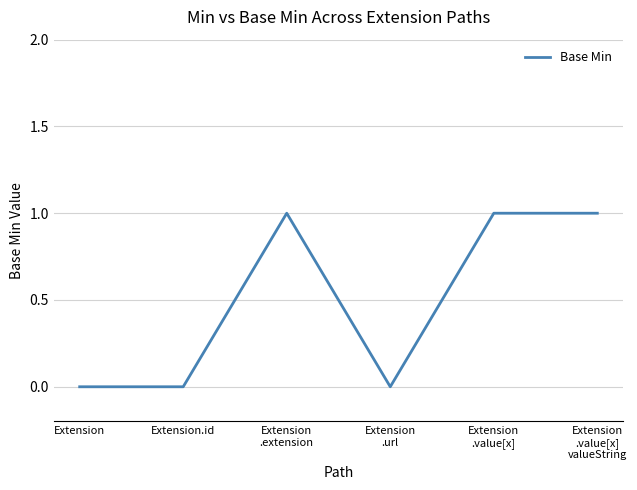

True or false: the data has more than 0 interior local peaks.

True